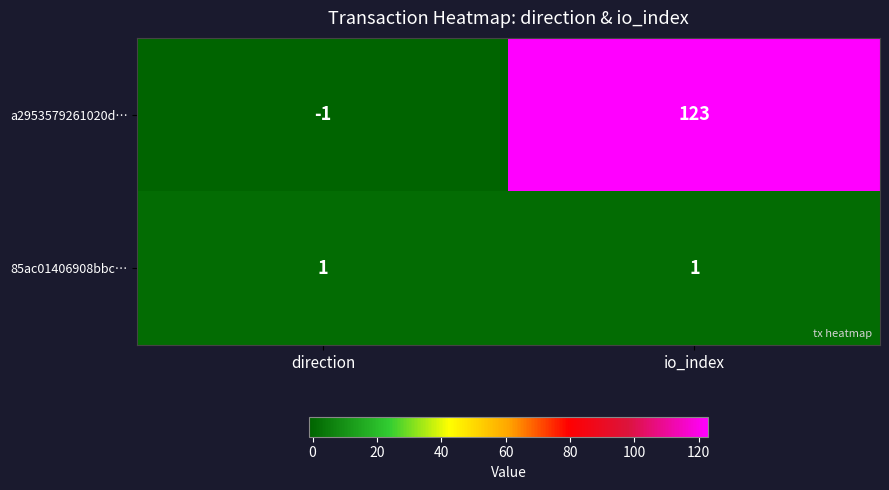

Reading right to left, list all the values displayed in this chart.

a2953579261020d…: io_index=123	direction=-1
85ac01406908bbc…: io_index=1	direction=1